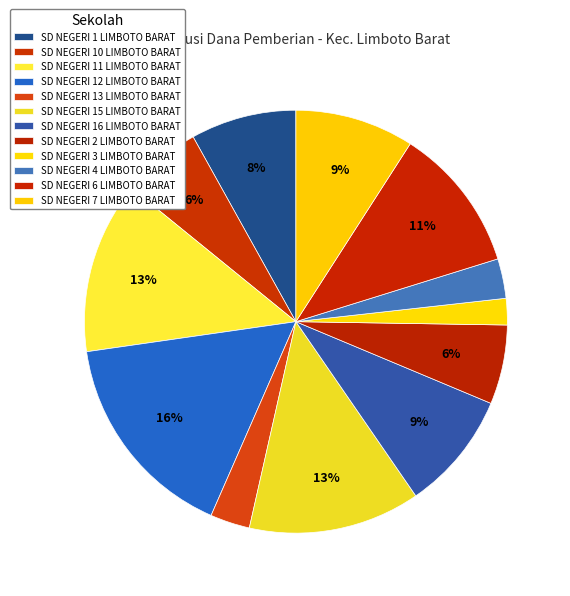

What is the change in value from SD NEGERI 4 LIMBOTO BARAT to SD NEGERI 6 LIMBOTO BARAT?

+1800000